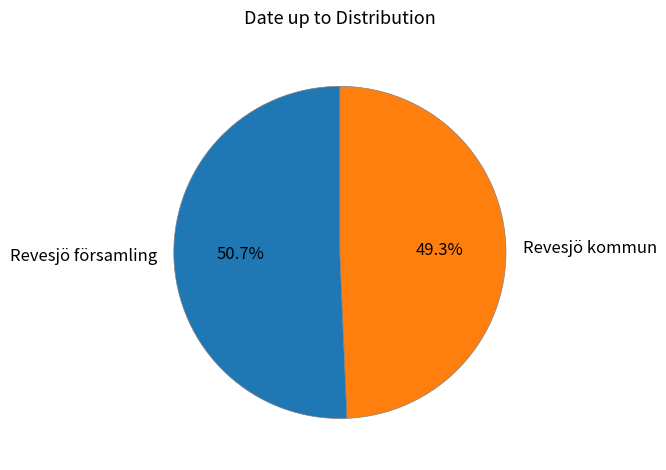

To the nearest percent, what is the average slice percentage?

50%